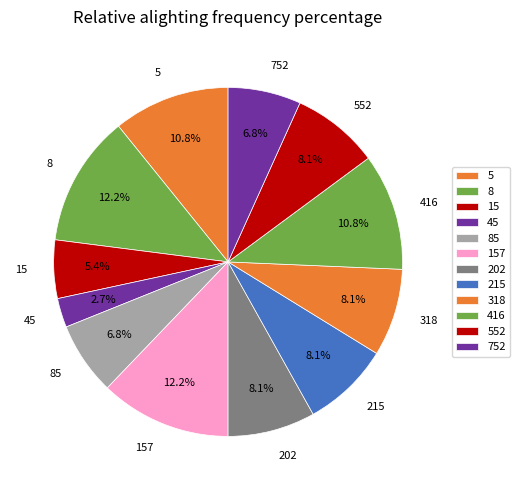

What percentage is NOT represented by 8?

87.8%